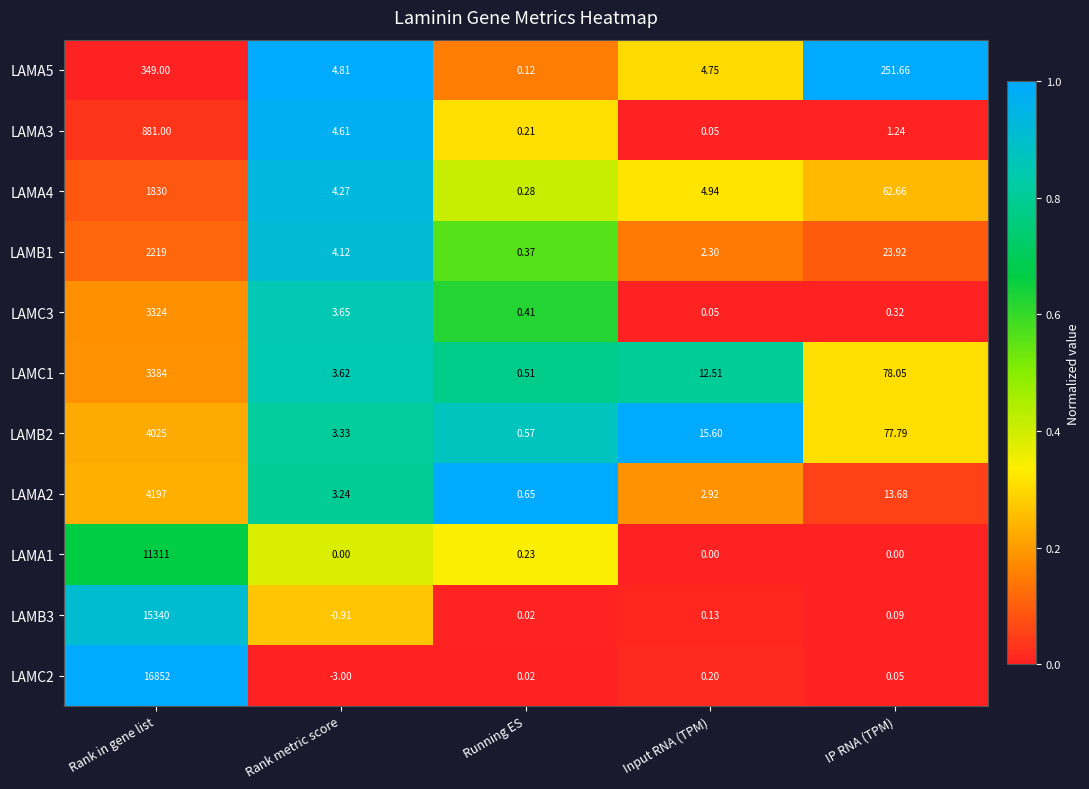

At how many categories does at least one series exceed 0?

5